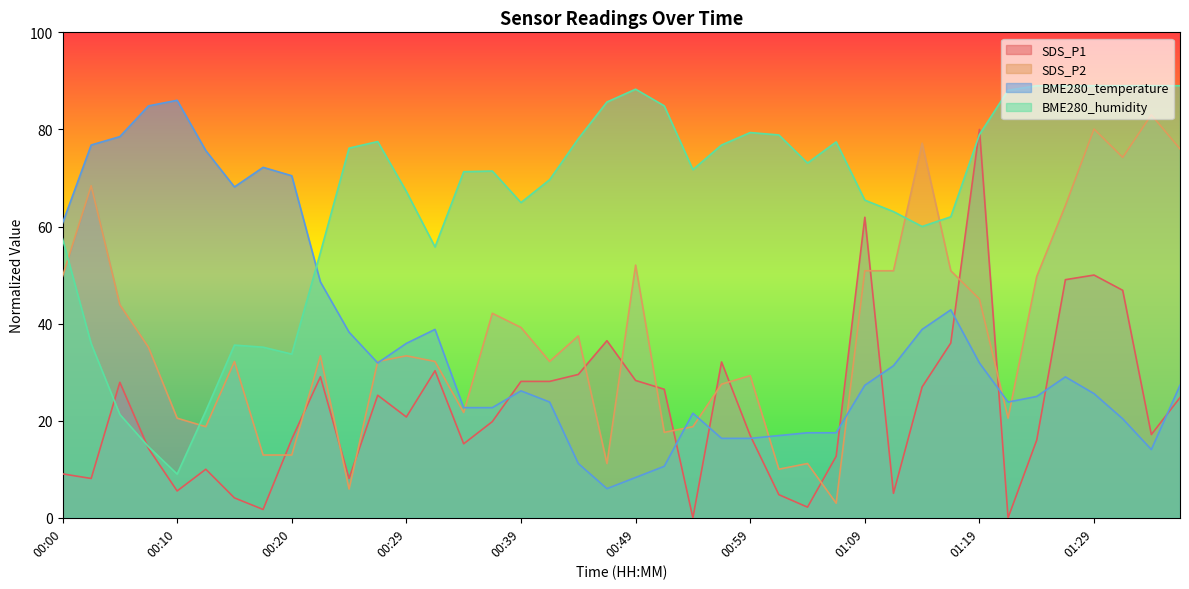

How many data points in SDS_P1 are above 20?

20